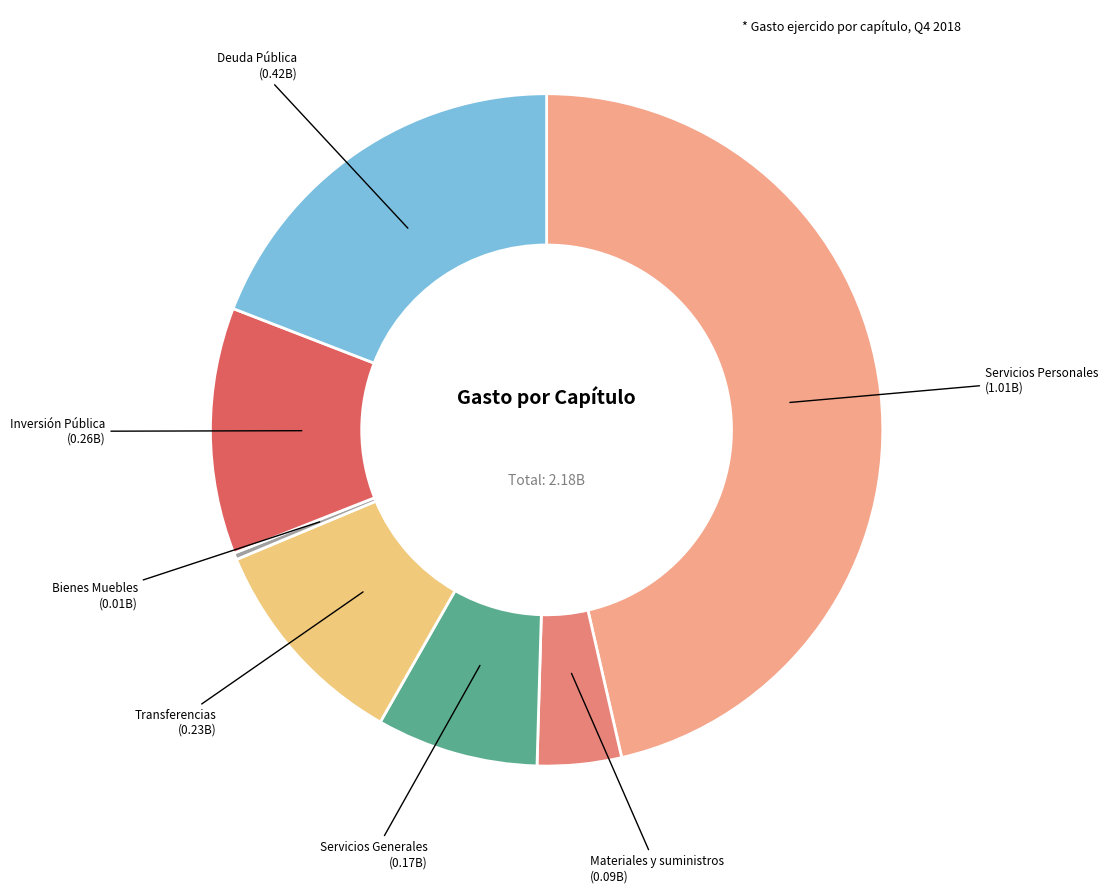

Rank the categories by value from lowest to highest.

Bienes Muebles, Materiales y suministros, Servicios Generales, Transferencias, Inversión Pública, Deuda Pública, Servicios Personales